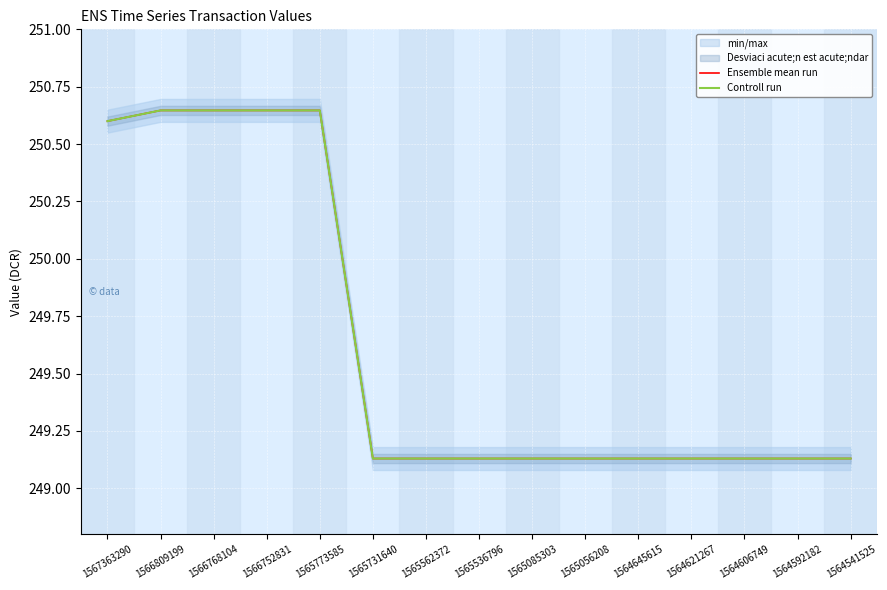

Reading left to right, extract all data points from this chart.

Ensemble mean run: 250.6	250.6	250.6	250.6	250.6	249.1	249.1	249.1	249.1	249.1	249.1	249.1	249.1	249.1	249.1
Controll run: 250.6	250.6	250.6	250.6	250.6	249.1	249.1	249.1	249.1	249.1	249.1	249.1	249.1	249.1	249.1